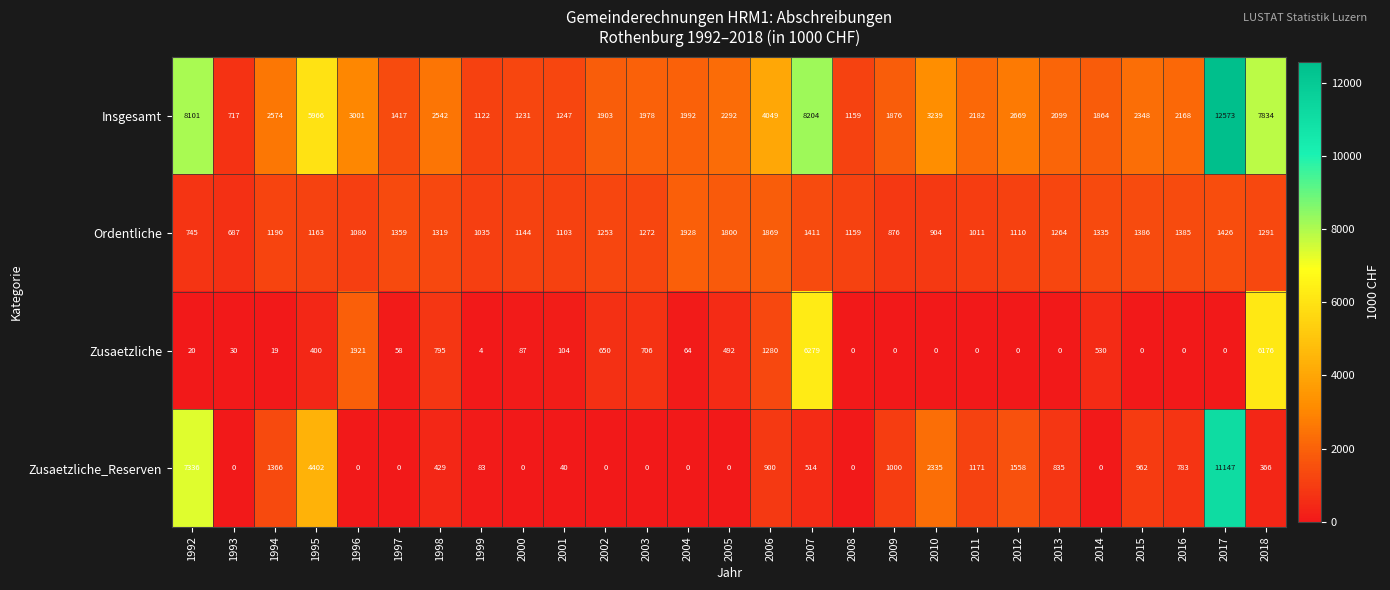

At 2011, list the series in order from largest to smallest.

Insgesamt, Zusaetzliche_Reserven, Ordentliche, Zusaetzliche